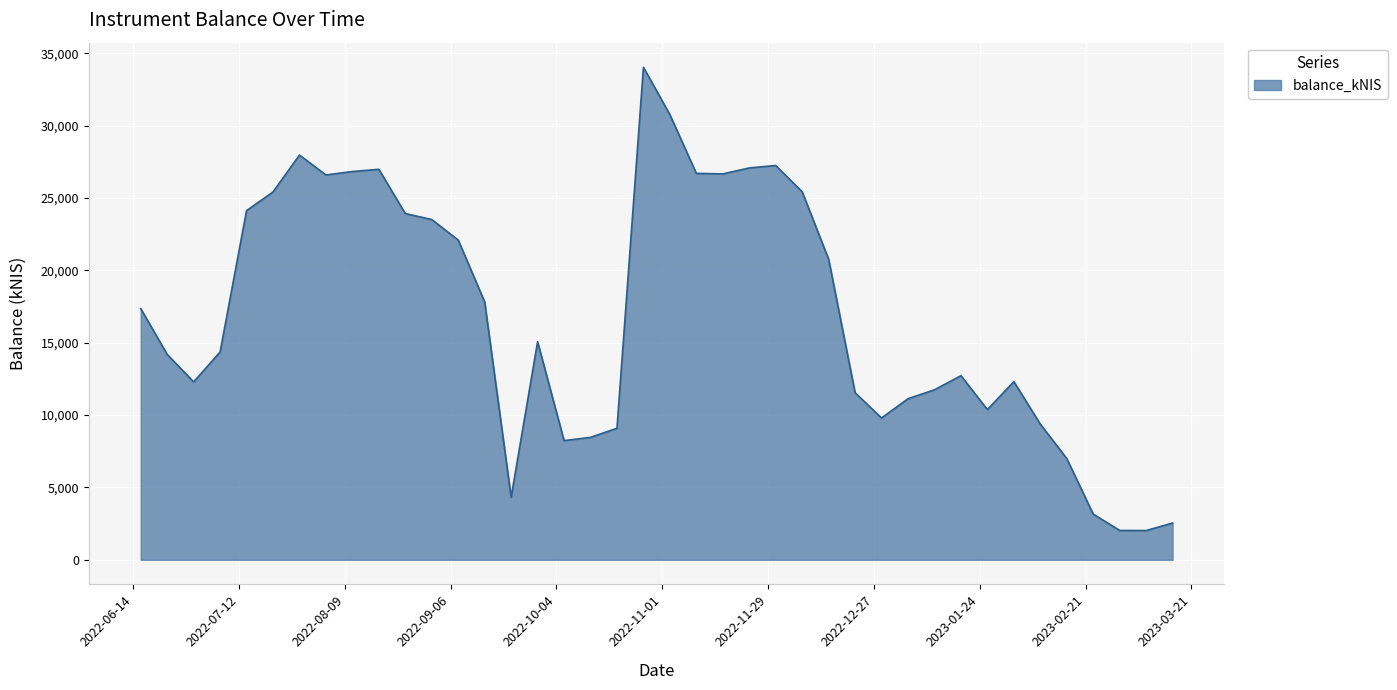

How many interior local peaks (higher than both neighbors) does the data have?

7